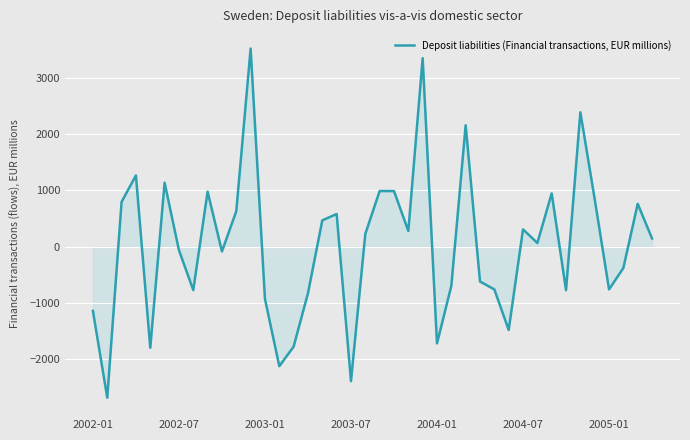

What is the greatest value displayed?

3521.0